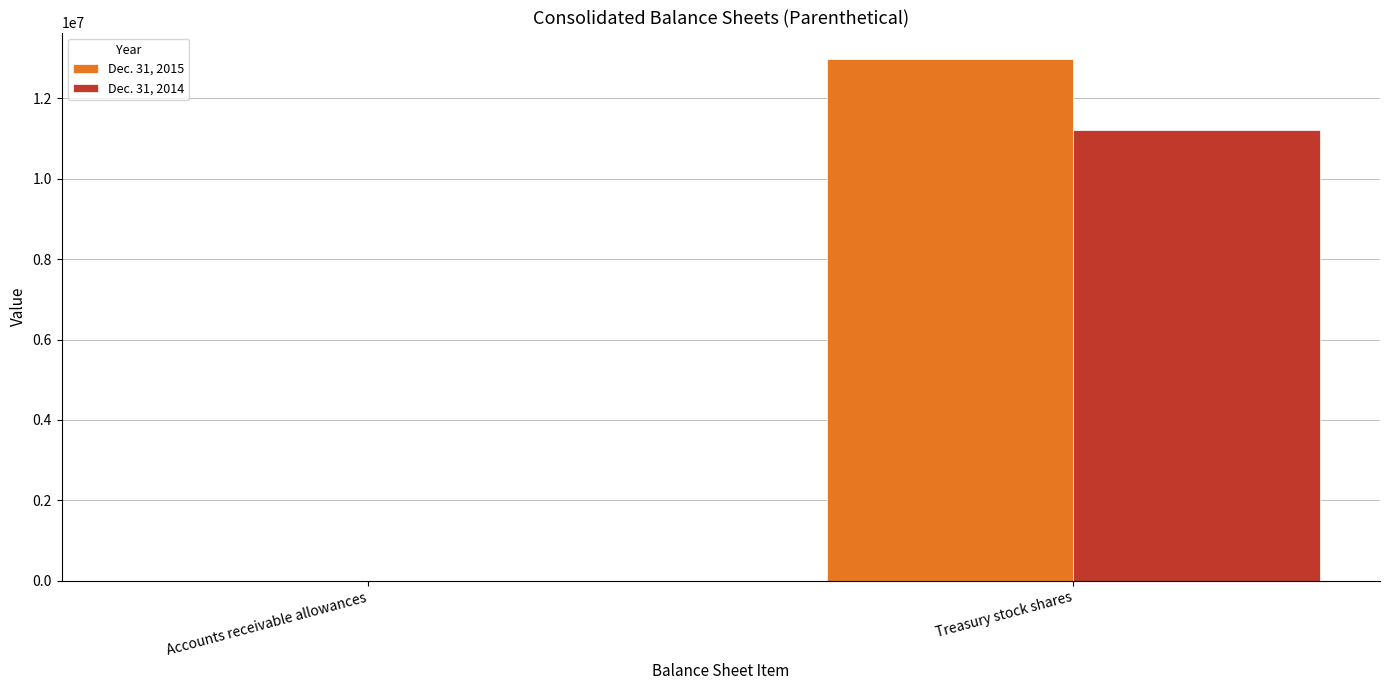

What is the sum of all Dec. 31, 2015 values?

12990722